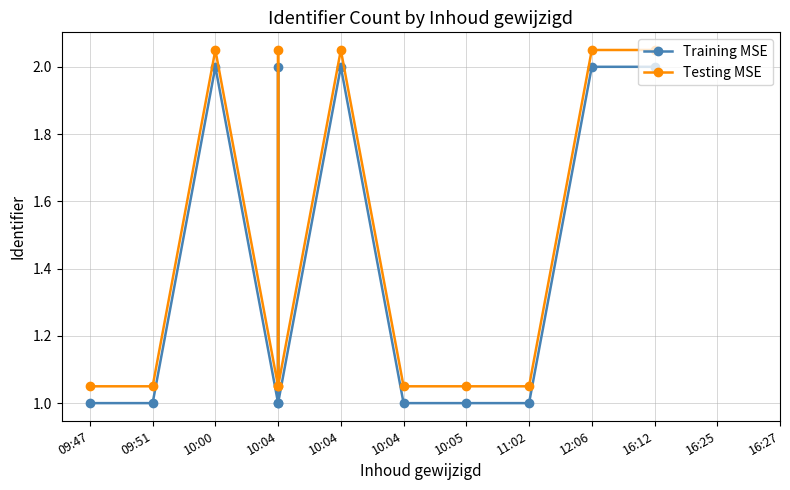

Is the value of Testing MSE at 12:06 greater than the value of Training MSE at 10:00?

Yes